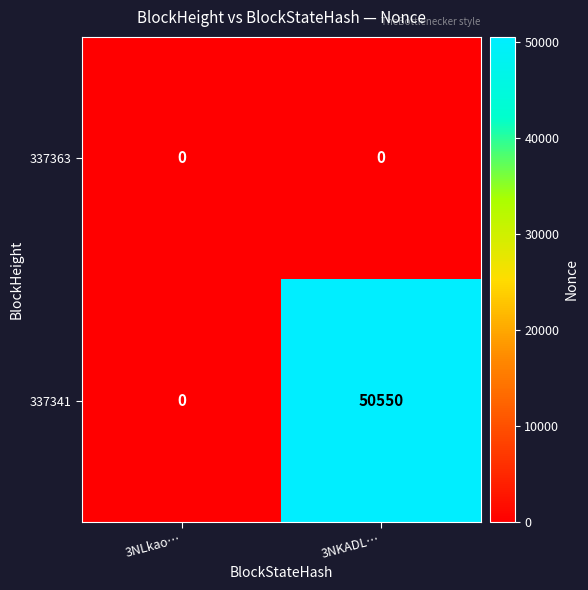

At how many categories does at least one series exceed 34626?

1